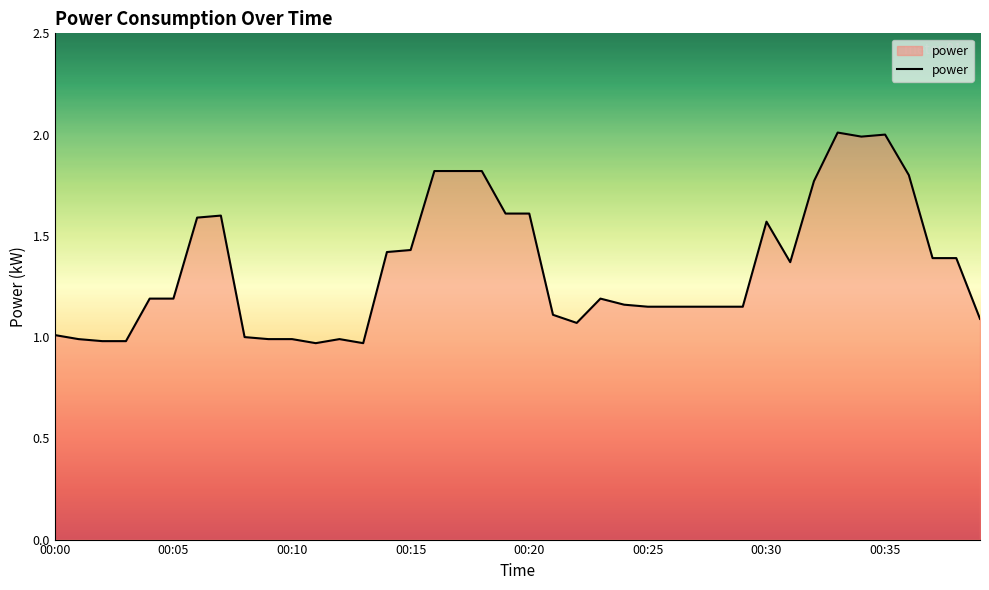

What is the sum of all values?

53.6